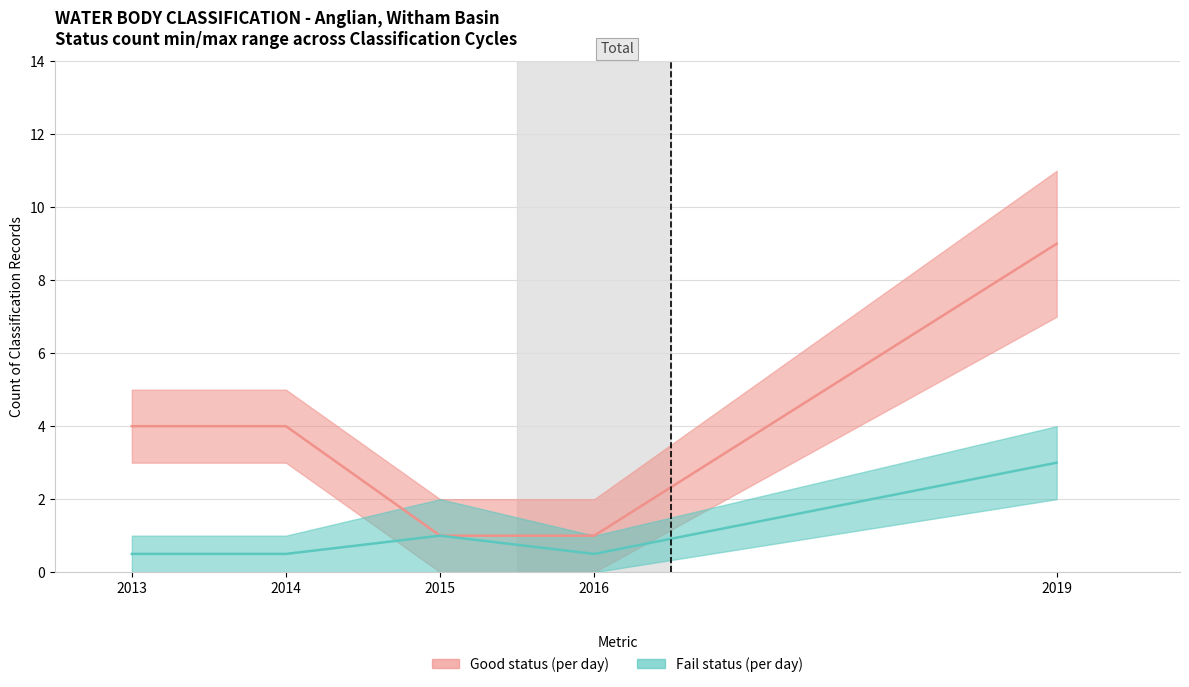

What is the approximate value of Good (mid) at 2014?

4.0